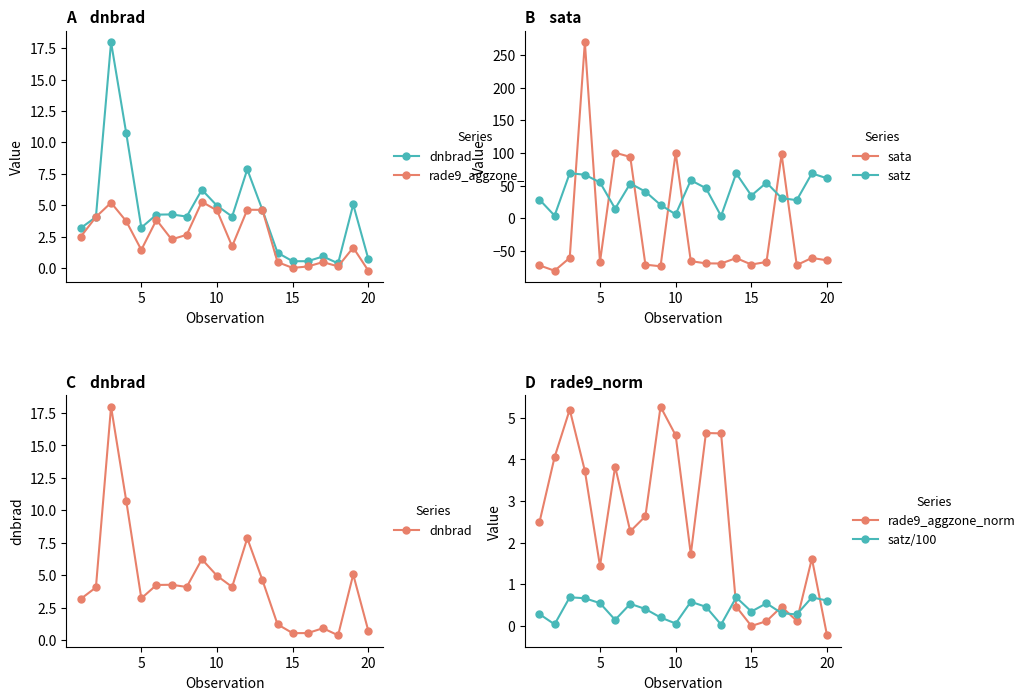

How many data points does each series have?

20